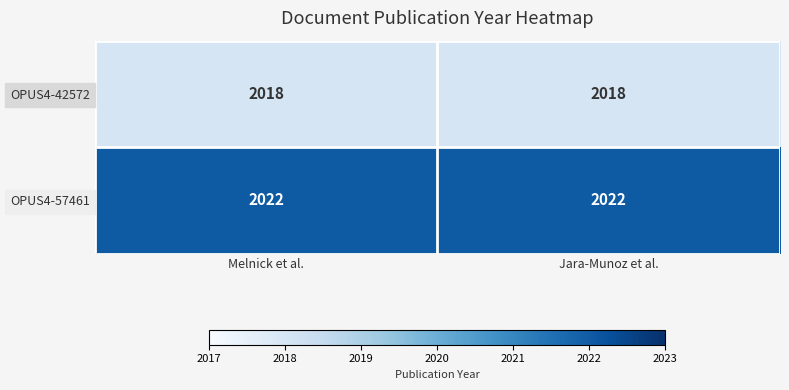

Rank the series by their maximum value, from highest to lowest.

OPUS4-57461, OPUS4-42572